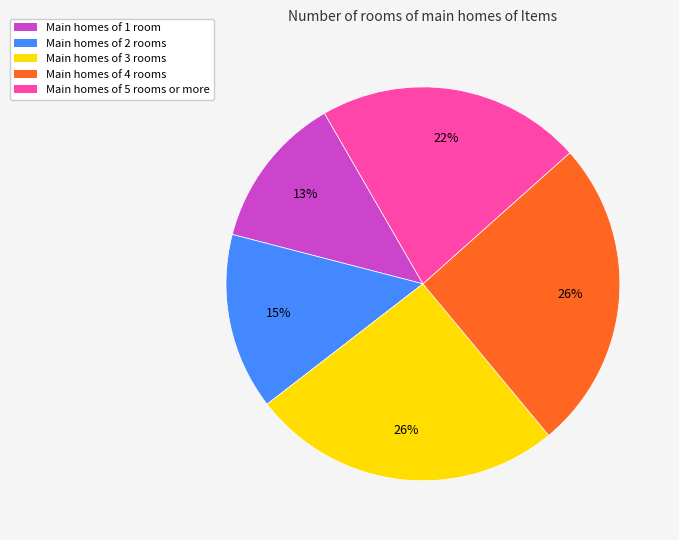

To the nearest percent, what is the difference between the largest and smallest slice percentages?

13%